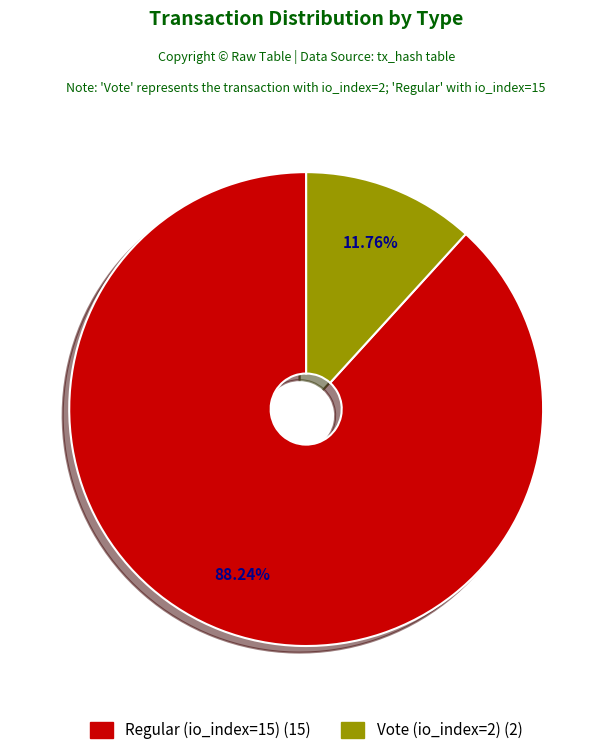

Is there any slice that represents more than half of the pie?

Yes